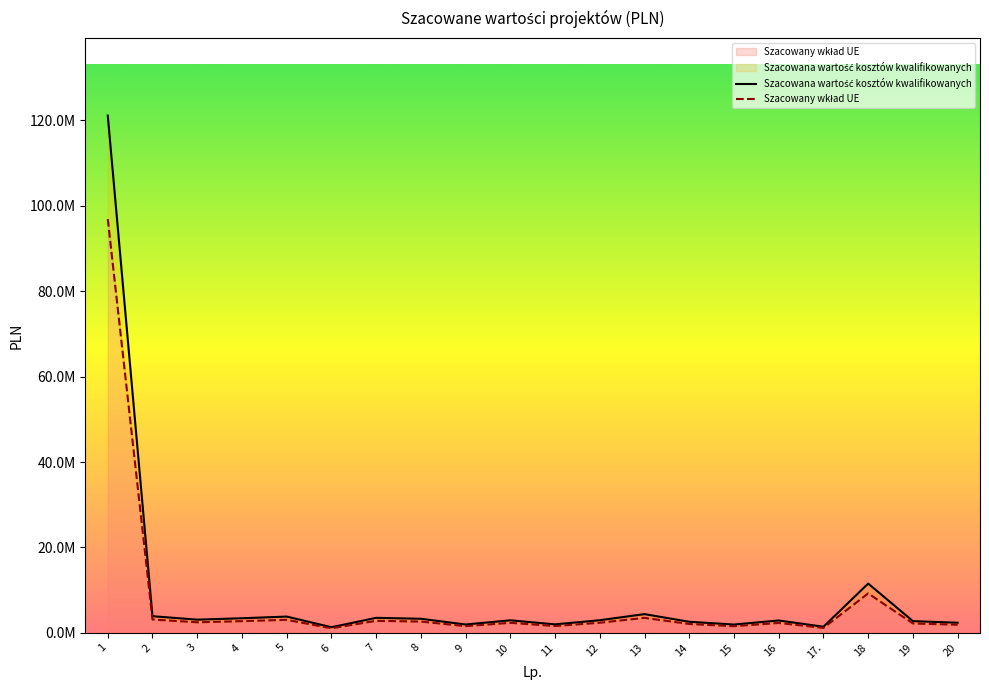

Where is the first local minimum for Szacowany wkład UE?

3